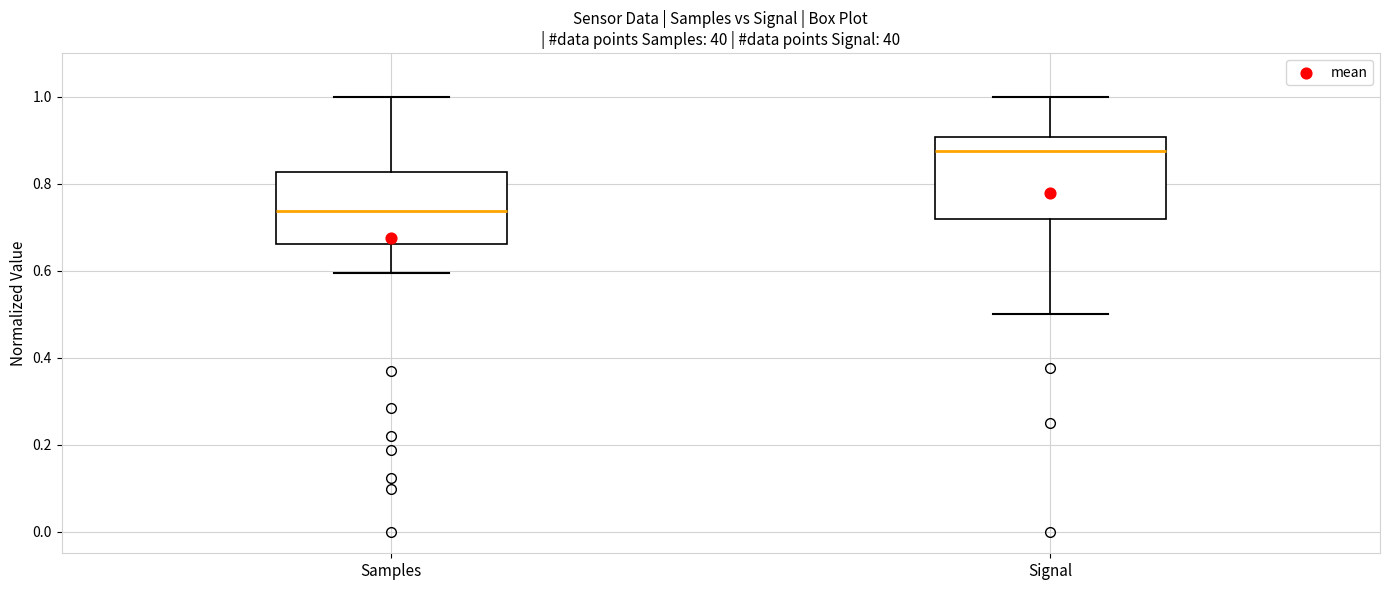

Where is the lower edge of the box for Samples on the y-axis? The values are not printed on the chart, so give them approximately, as read against the axis.

0.66